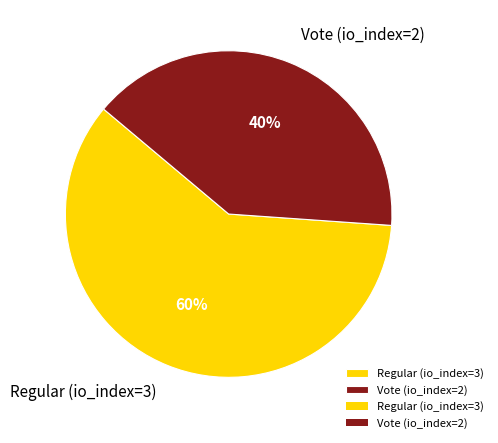

Which category has the smallest portion of the pie?

Vote (io_index=2)